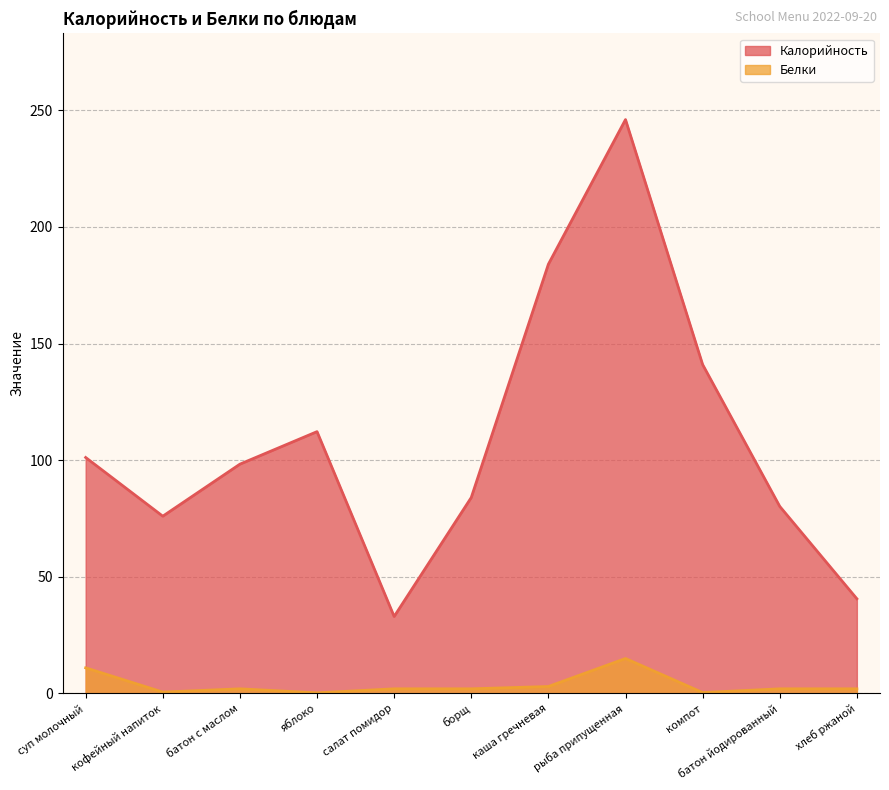

What is the total value across all series at борщ?

86.0